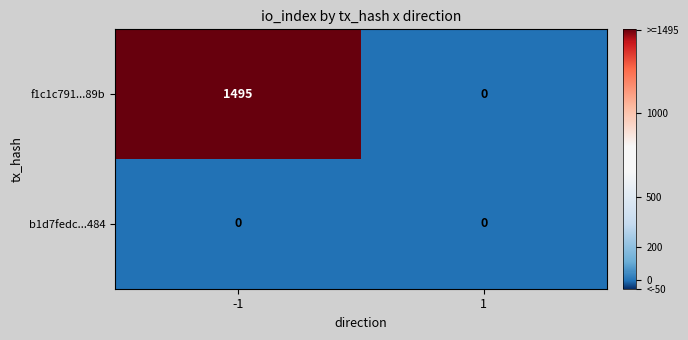

The value of b1d7fedc...484 at -1 is 0. True or false?

True